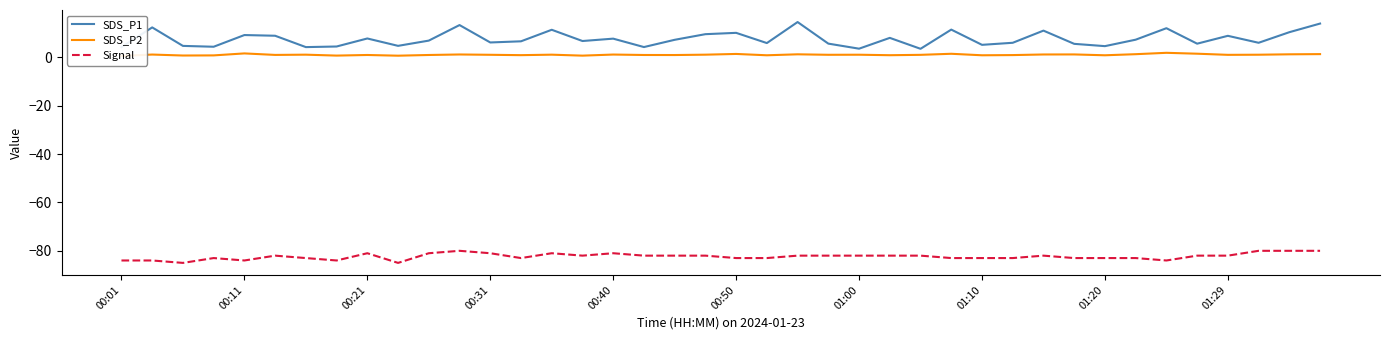

What is the maximum value for Signal?

-80.0